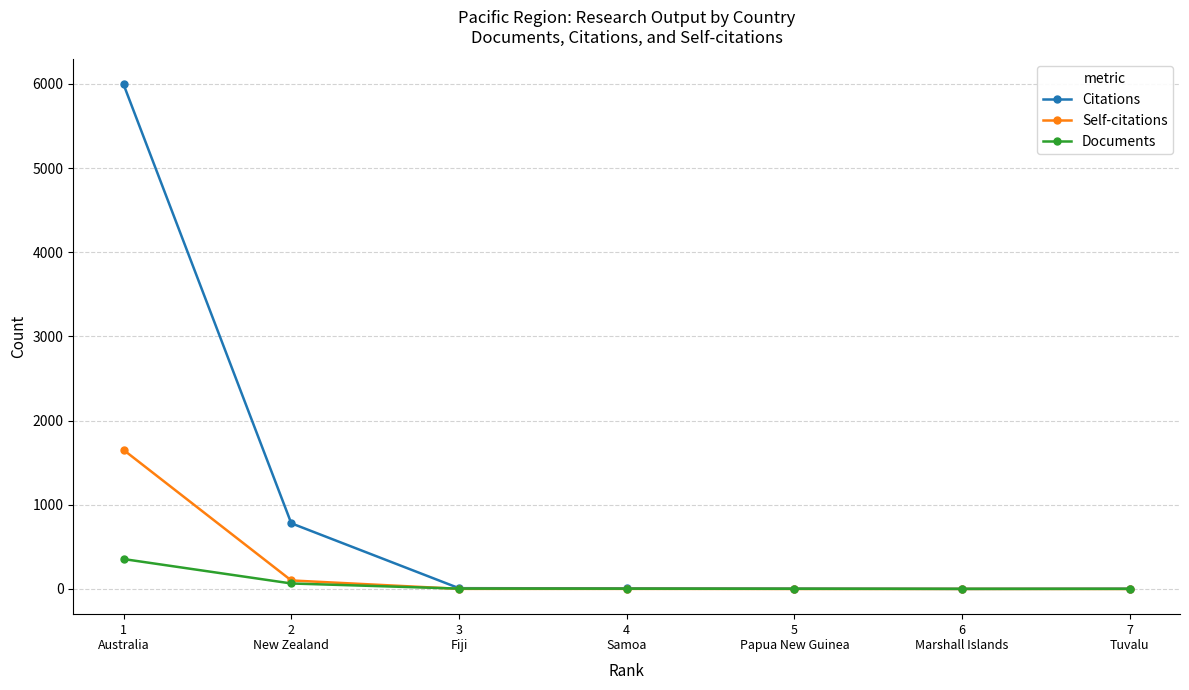

Is it true that Citations equals 9 at 3
Fiji?

True